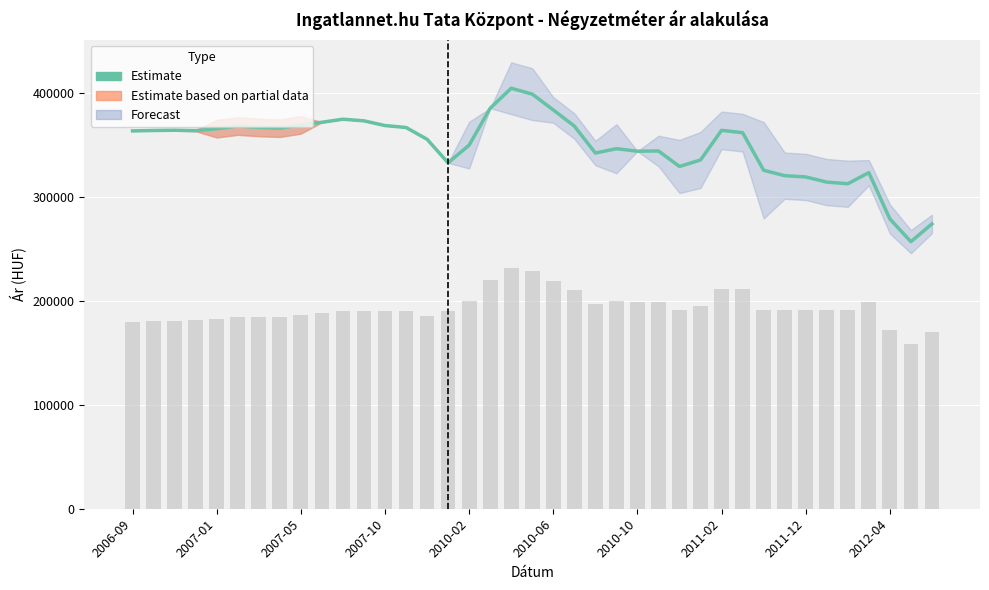

What is the sum of all Estimate values?

13610201